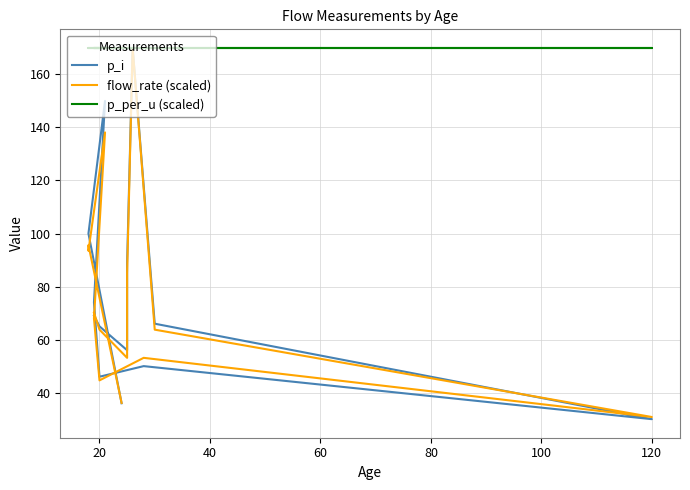

What is the value of the flow_rate (scaled) point at the 9th from the left?

44.6